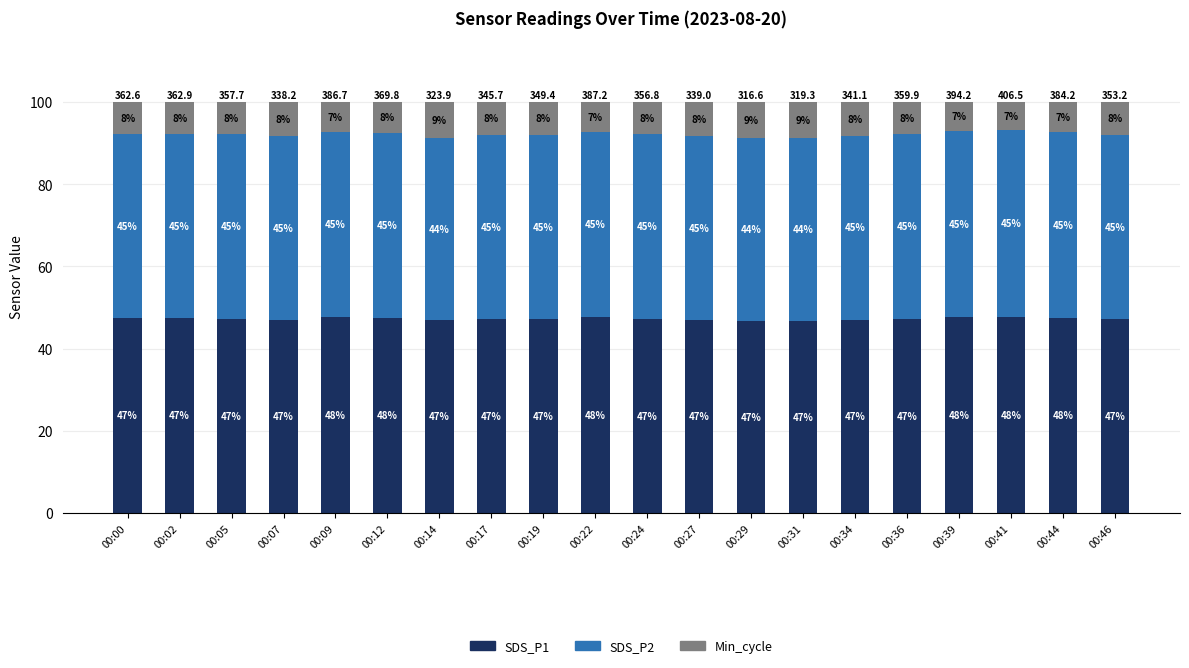

Reading left to right, what are the values for SDS_P1?

47.3	47.3	47.3	47.1	47.6	47.5	46.9	47.1	47.2	47.6	47.3	47.1	46.8	46.8	47.1	47.3	47.6	47.7	47.6	47.2